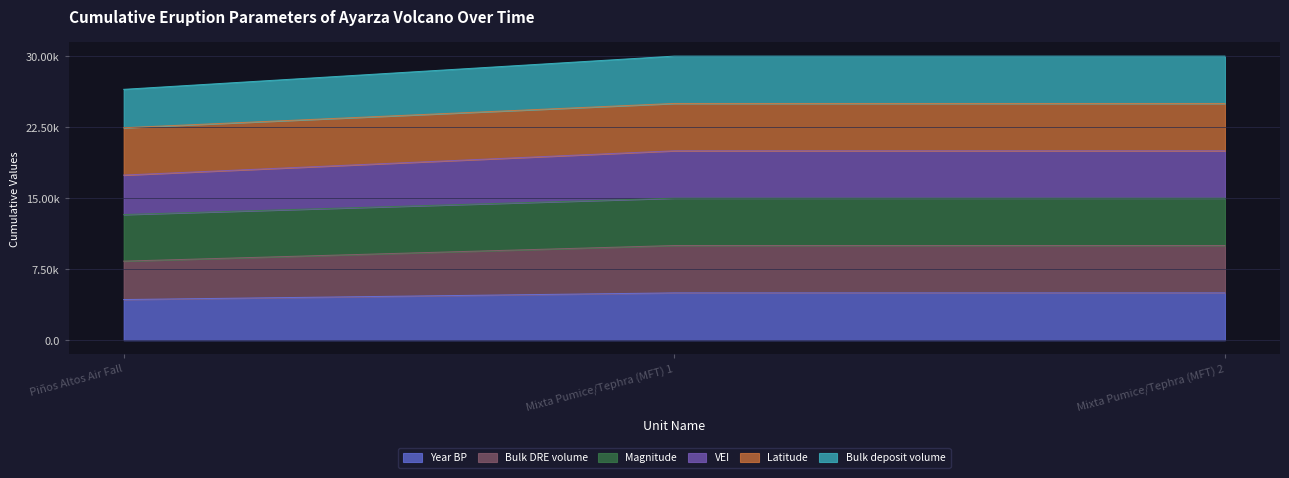

Which category has the highest value across all series?

Mixta Pumice/Tephra (MFT) 1